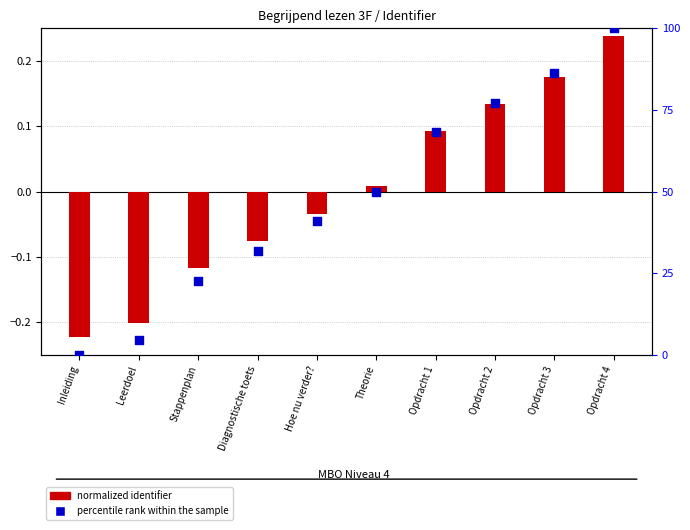

Which series has the largest total across all categories?

percentile rank within the sample